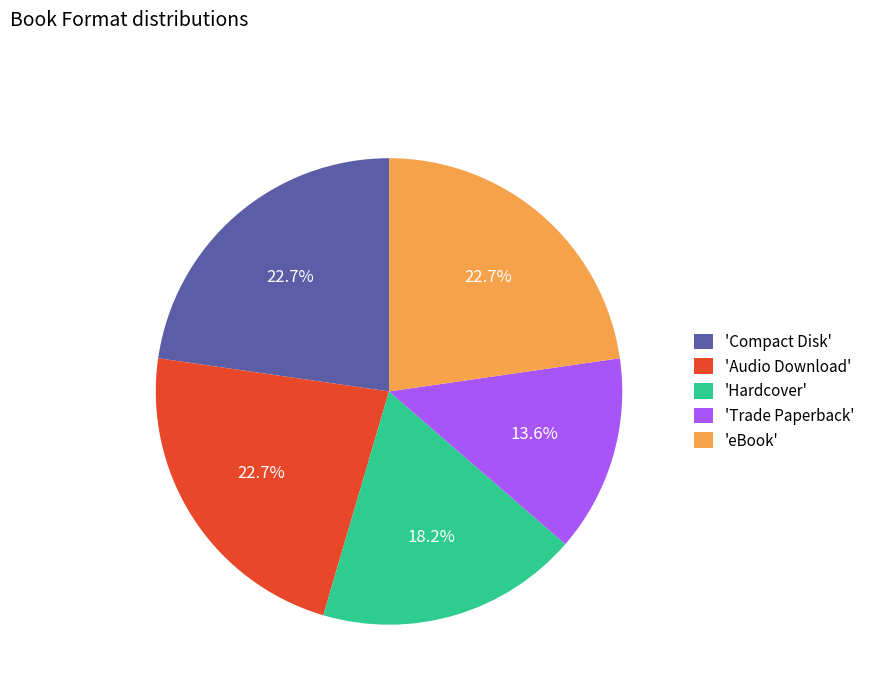

Is there any slice that represents more than half of the pie?

No